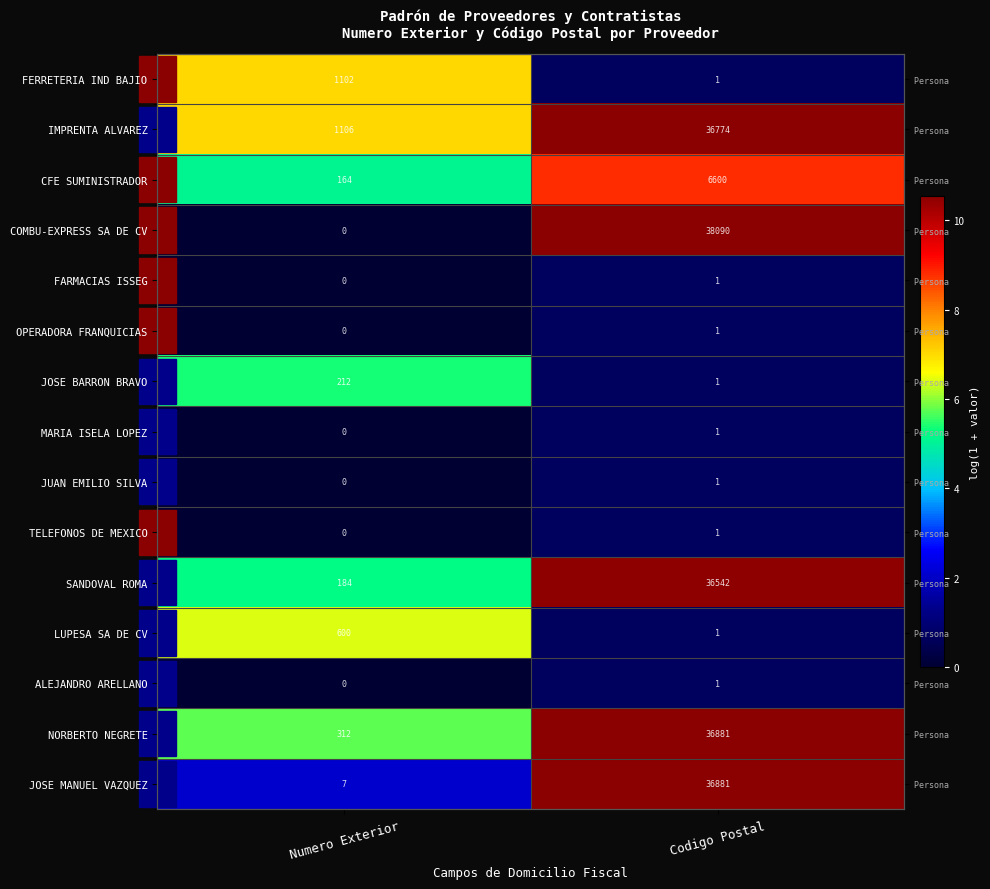

True or false: COMBU-EXPRESS SA DE CV has a value of 5.0 at Codigo Postal.

False